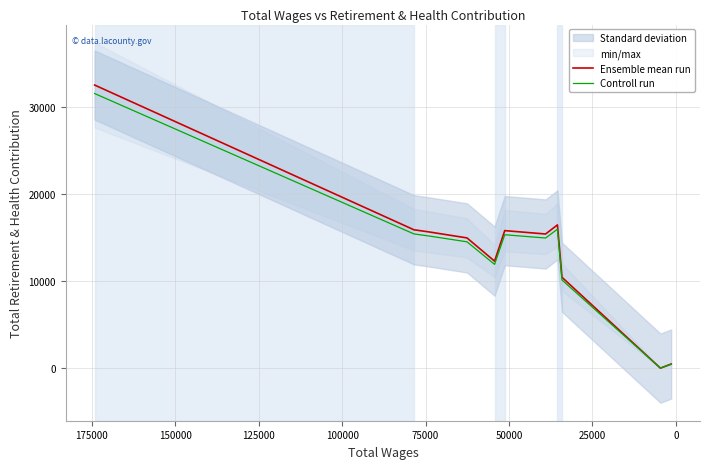

What is the maximum value for Ensemble mean run?

32527.0